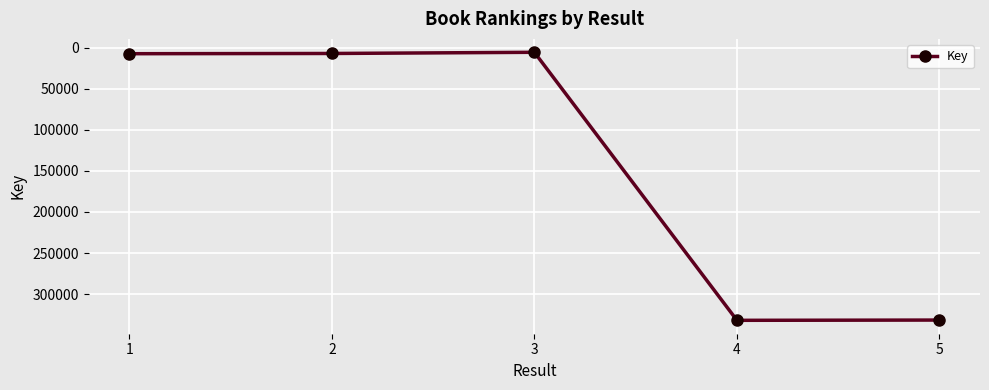

How many interior local valleys (lower than both neighbors) does the data have?

1